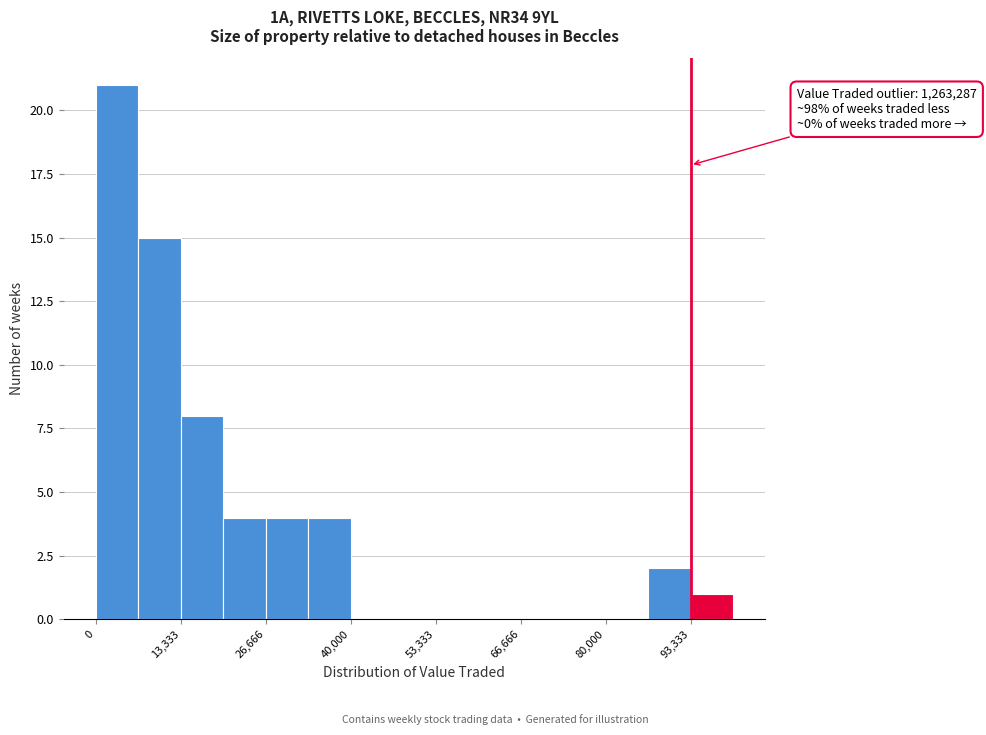

Around what value on the x-axis is the tallest bar? Give the approximate position of its centre, as read against the axis.

4000